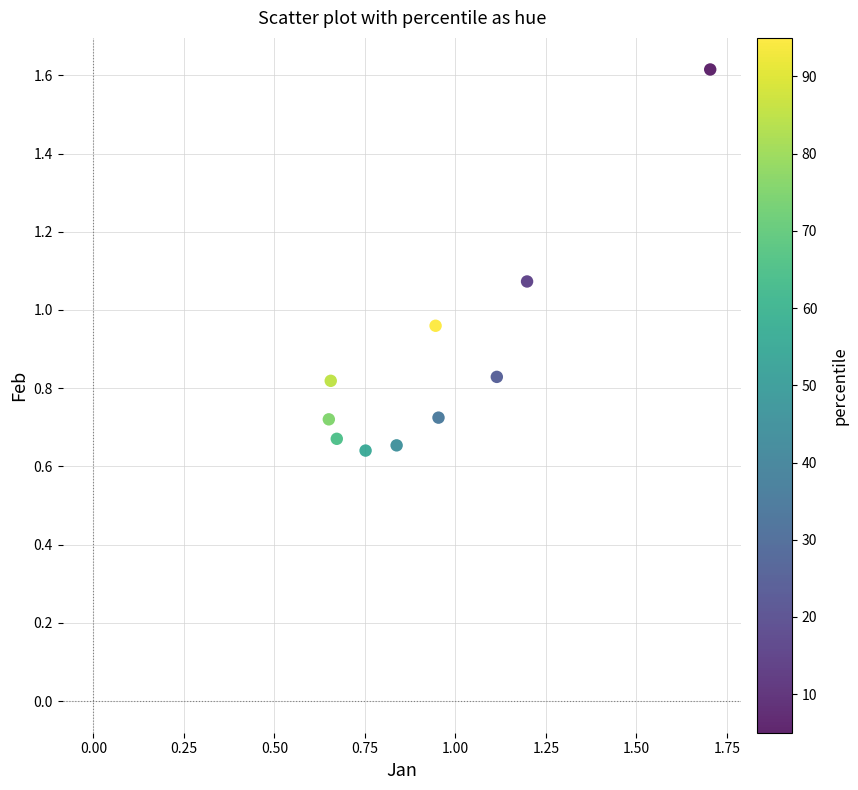

What is the average X value?

0.9